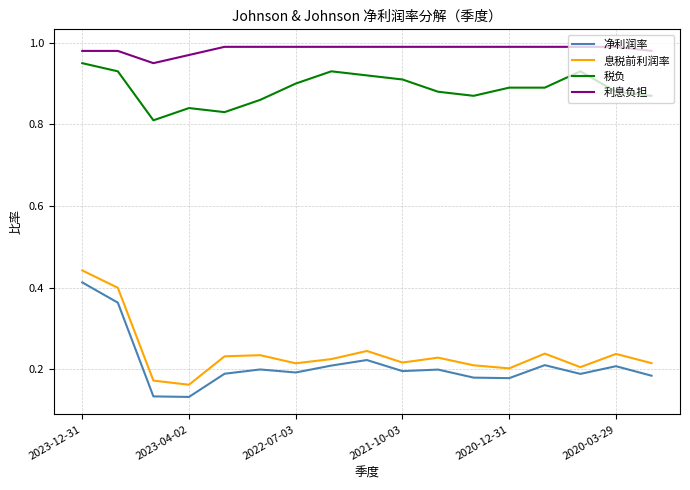

Does the chart display data point markers on the line(s)?

No